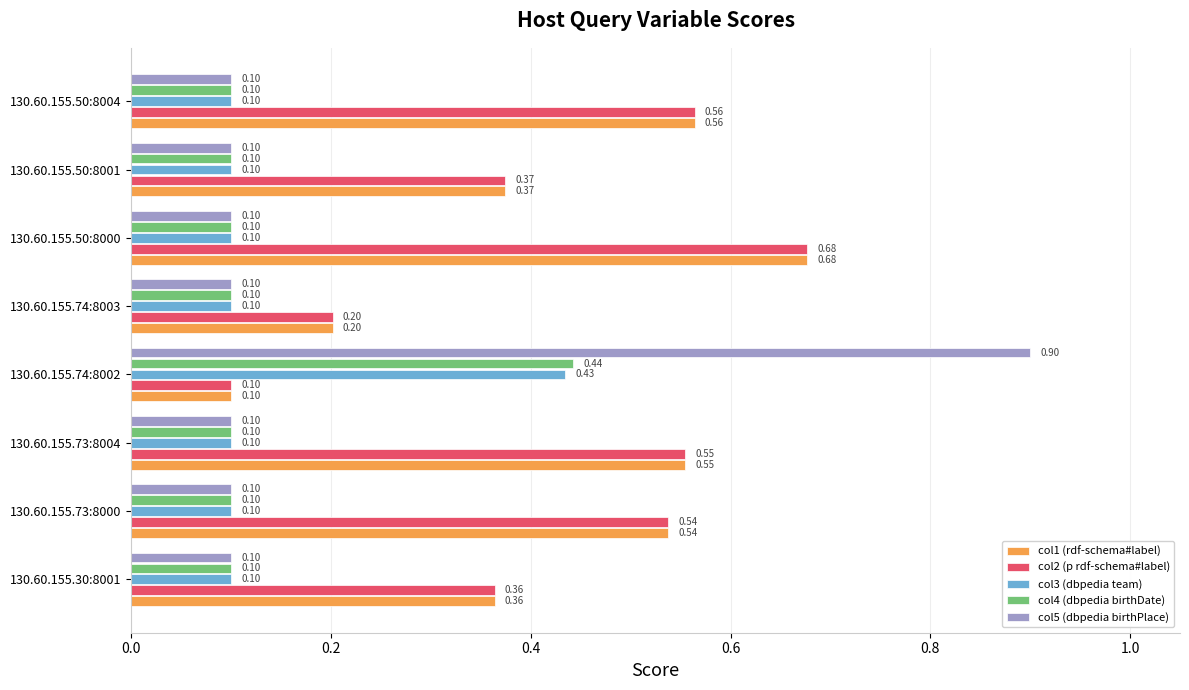

At how many categories does at least one series exceed 0?

8